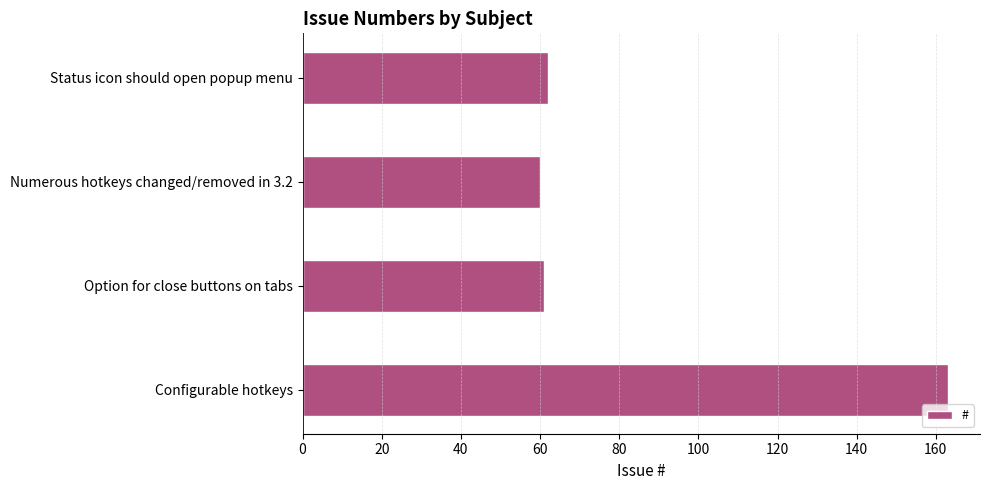

Are the bars grouped side by side (vs. stacked)?

No